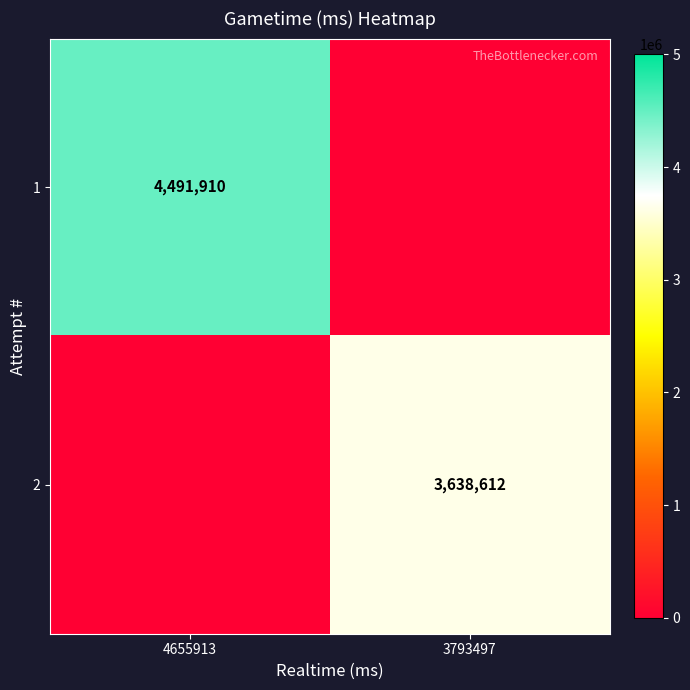

The 1 series shows 1338614 at 4655913. True or false?

False